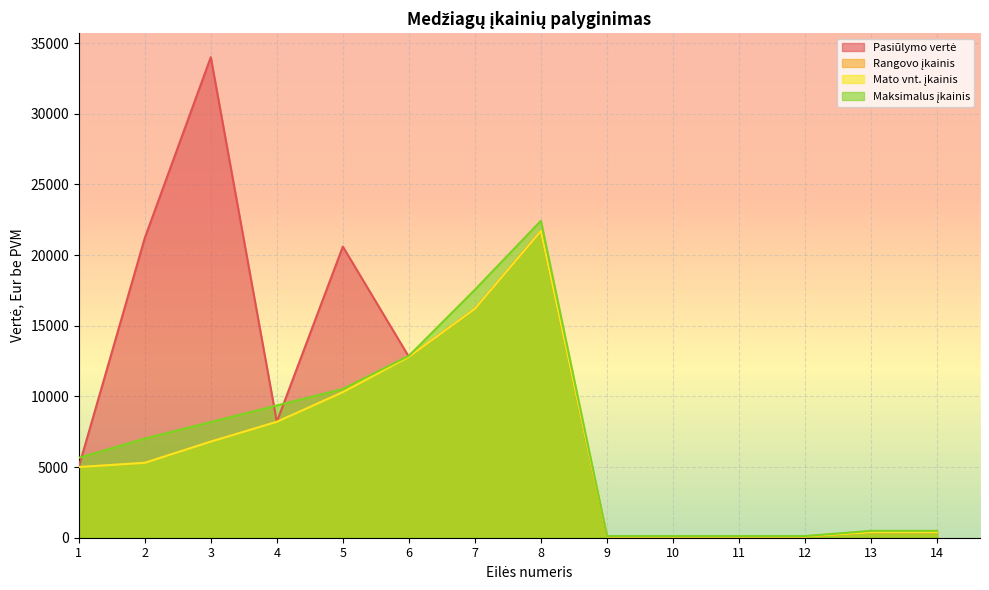

What is the value of the Pasiūlymo vertė point at the 5th from the left?

20600.0